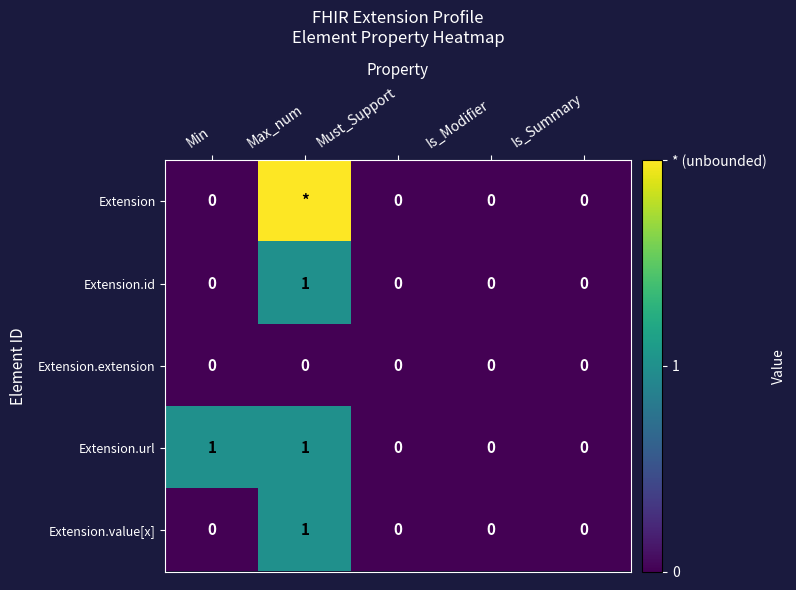

Is the value of Extension at Is_Summary greater than the value of Extension.url at Min?

No